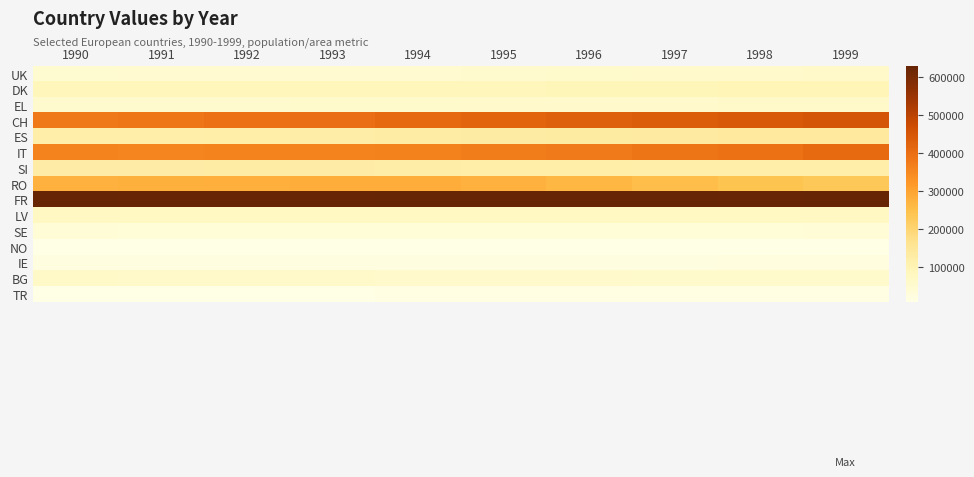

Which has a higher value, 1999 or 1990?

1999